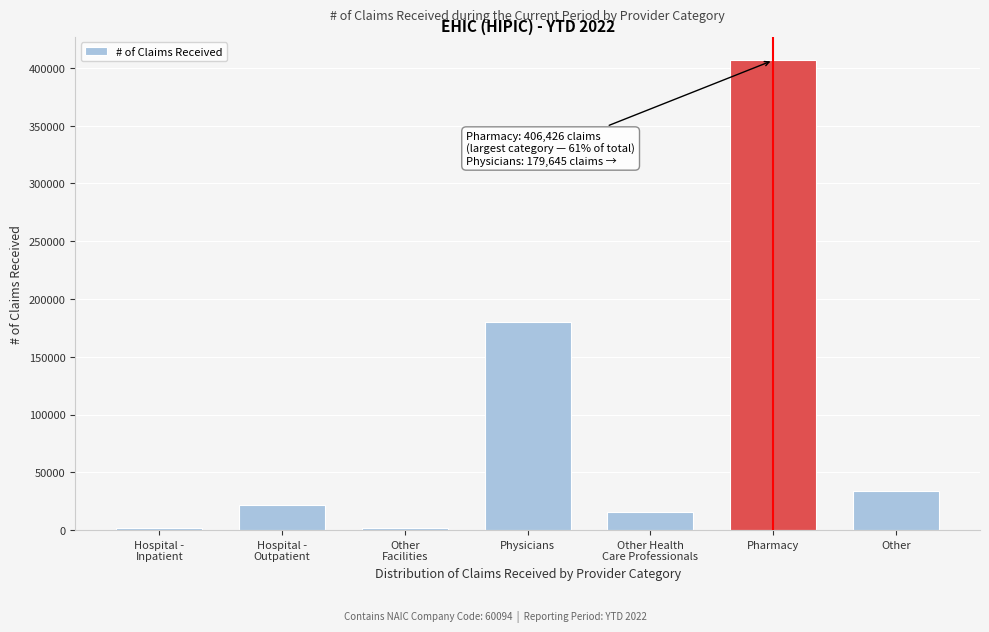

What is the label of the 6th bar from the left?

Pharmacy